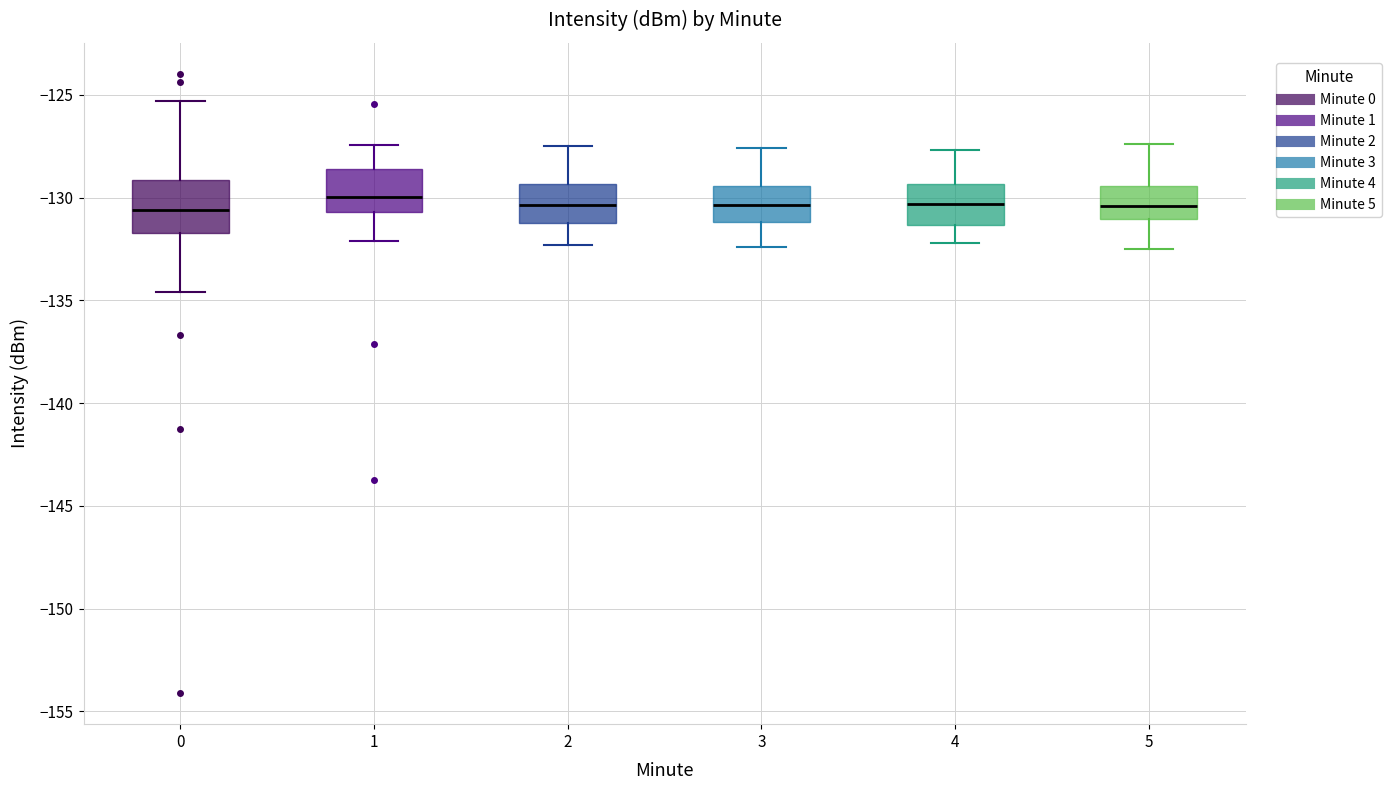

Which box is the tallest, from its lower edge to its upper edge?

0